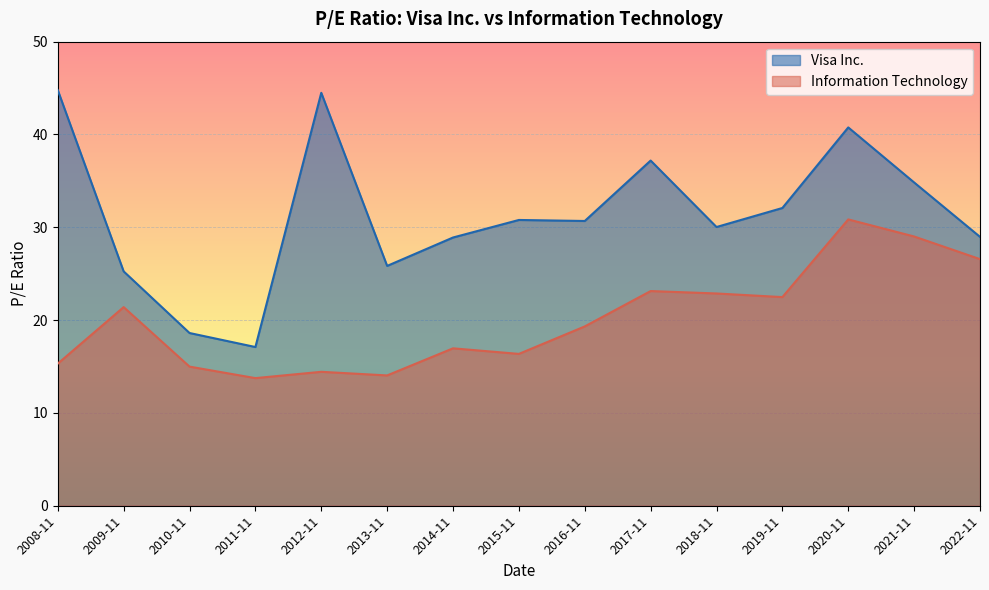

How many values in the Visa Inc. series exceed 30?

9